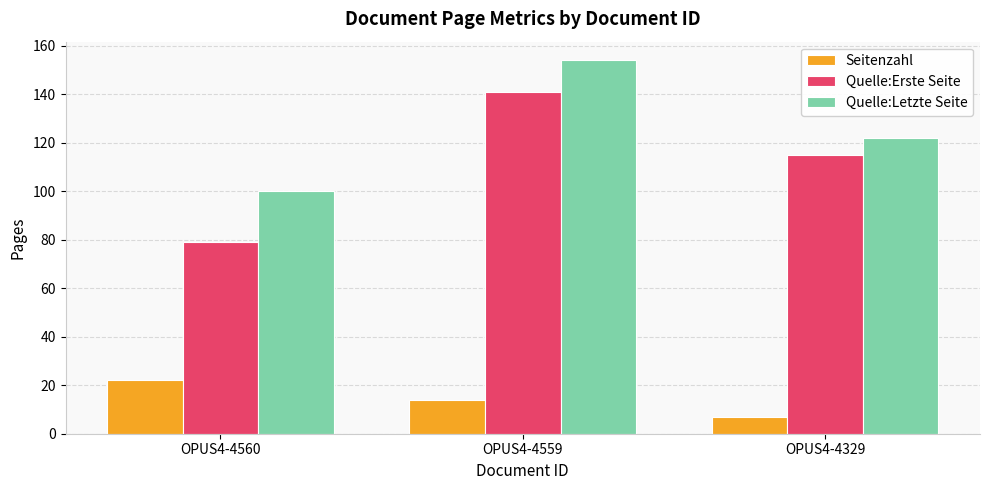

Reading left to right, extract all data points from this chart.

Seitenzahl: 22	14	7
Quelle:Erste Seite: 79	141	115
Quelle:Letzte Seite: 100	154	122